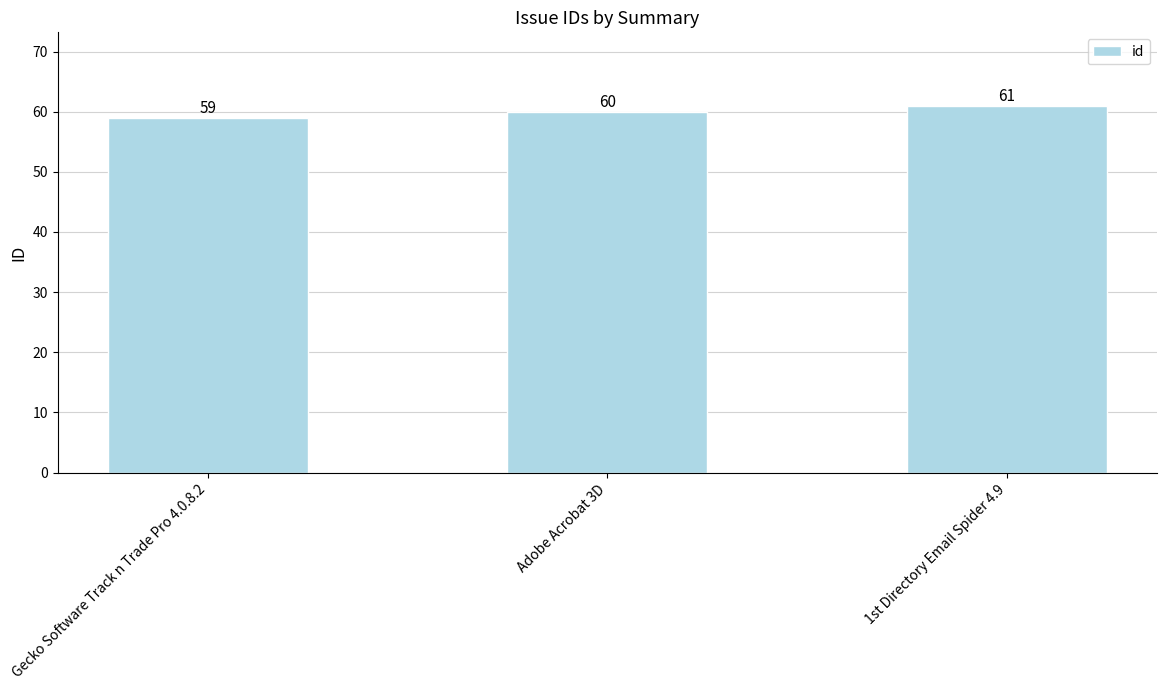

What is the difference between the values at Adobe Acrobat 3D and 1st Directory Email Spider 4.9?

1